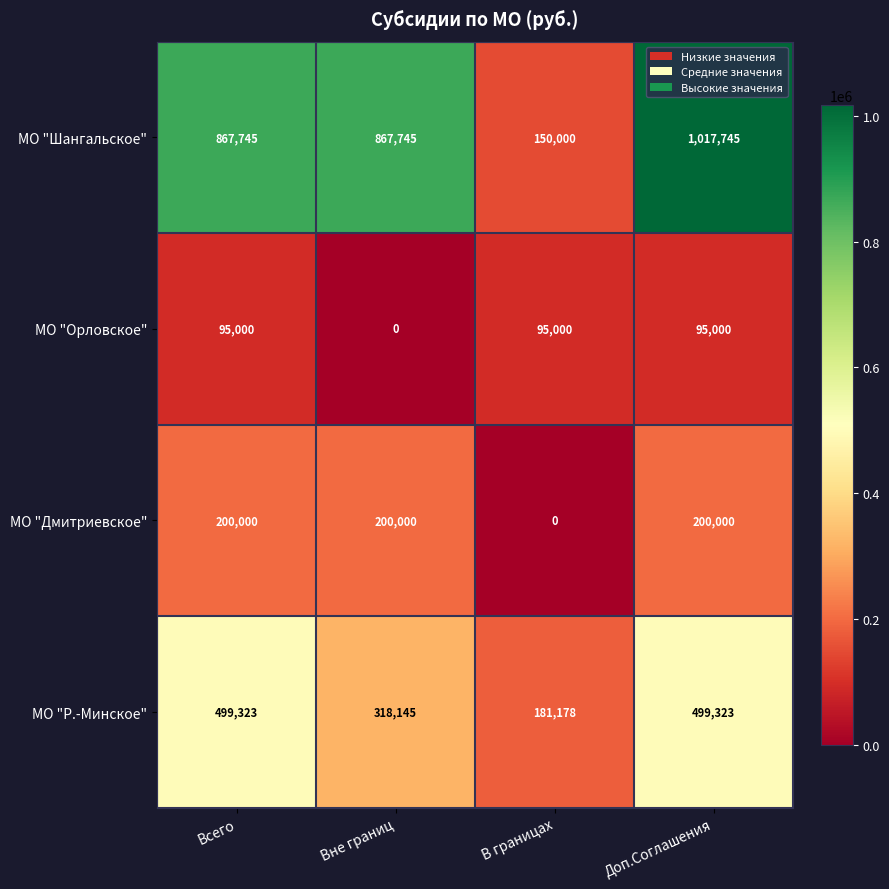

Reading left to right, extract all data points from this chart.

МО "Шангальское": 867745	867745	150000	1017745
МО "Орловское": 95000	0	95000	95000
МО "Дмитриевское": 200000	200000	0	200000
МО "Р.-Минское": 499323	318145	181178	499323